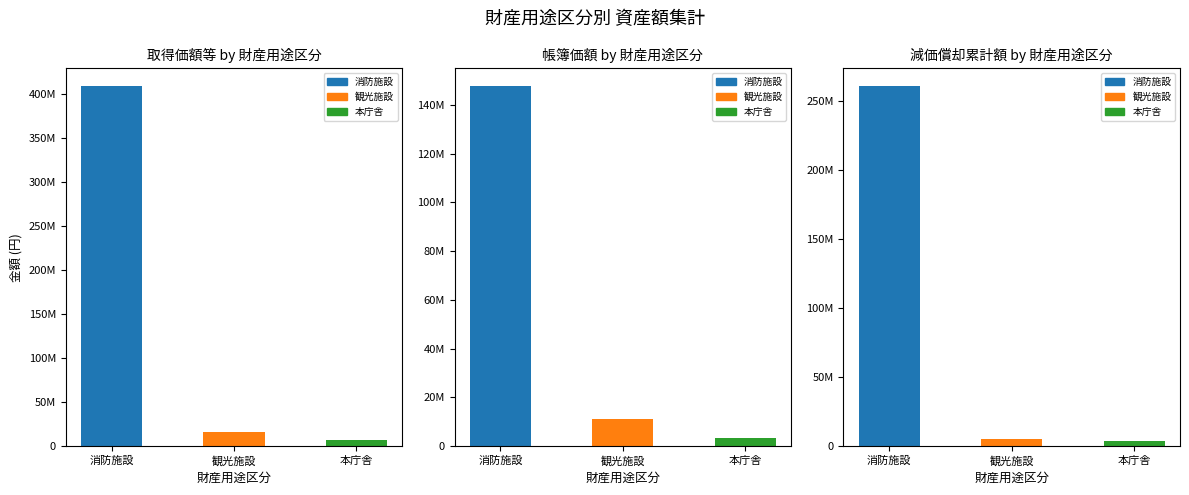

Reading left to right, list all the values displayed in this chart.

取得価額等: 消防施設=408493504	観光施設=15684015	本庁舎=6975800
帳簿価額: 消防施設=147610772	観光施設=10915327	本庁舎=3395835
減価償却累計額: 消防施設=260882732	観光施設=4768688	本庁舎=3579965